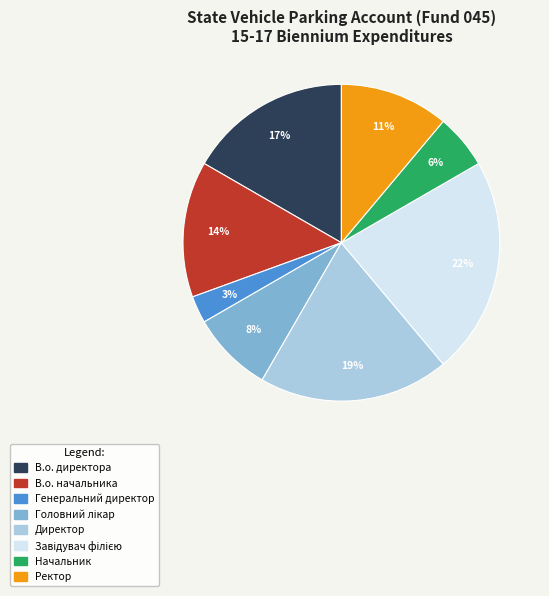

Which has a higher value, Начальник or Директор?

Директор